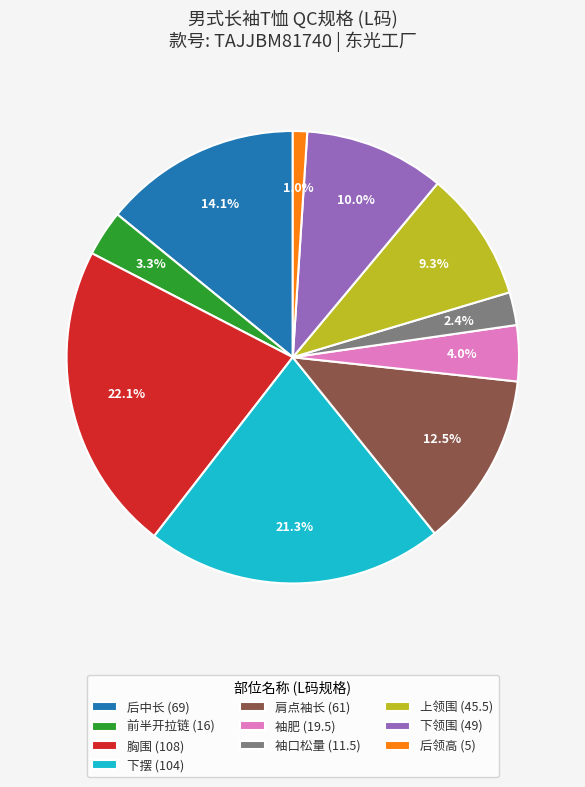

Rank the categories by value from lowest to highest.

后领高, 袖口松量, 前半开拉链, 袖肥, 上领围, 下领围, 肩点袖长, 后中长, 下摆, 胸围